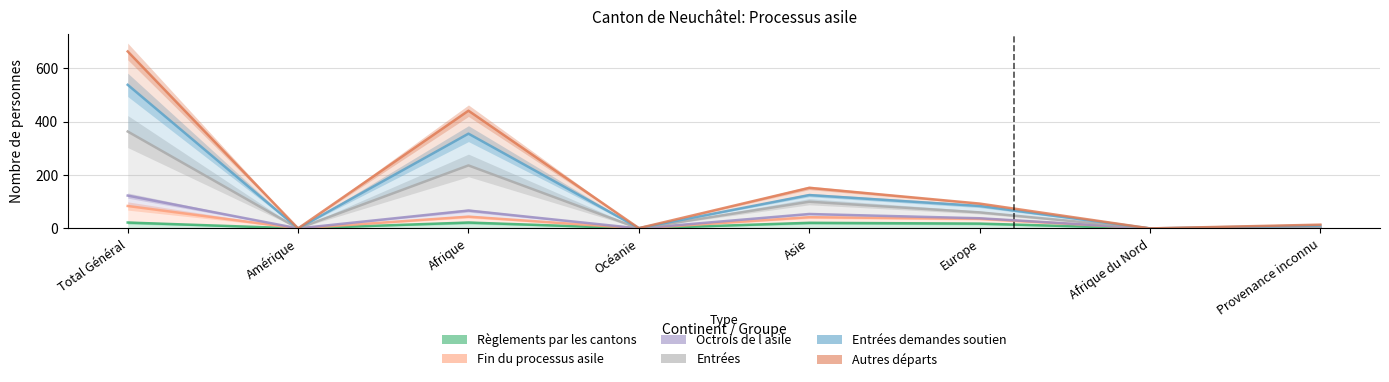

Rank the categories by Autres départs value from highest to lowest.

Total Général, Afrique, Asie, Europe, Provenance inconnu, Océanie, Amérique, Afrique du Nord